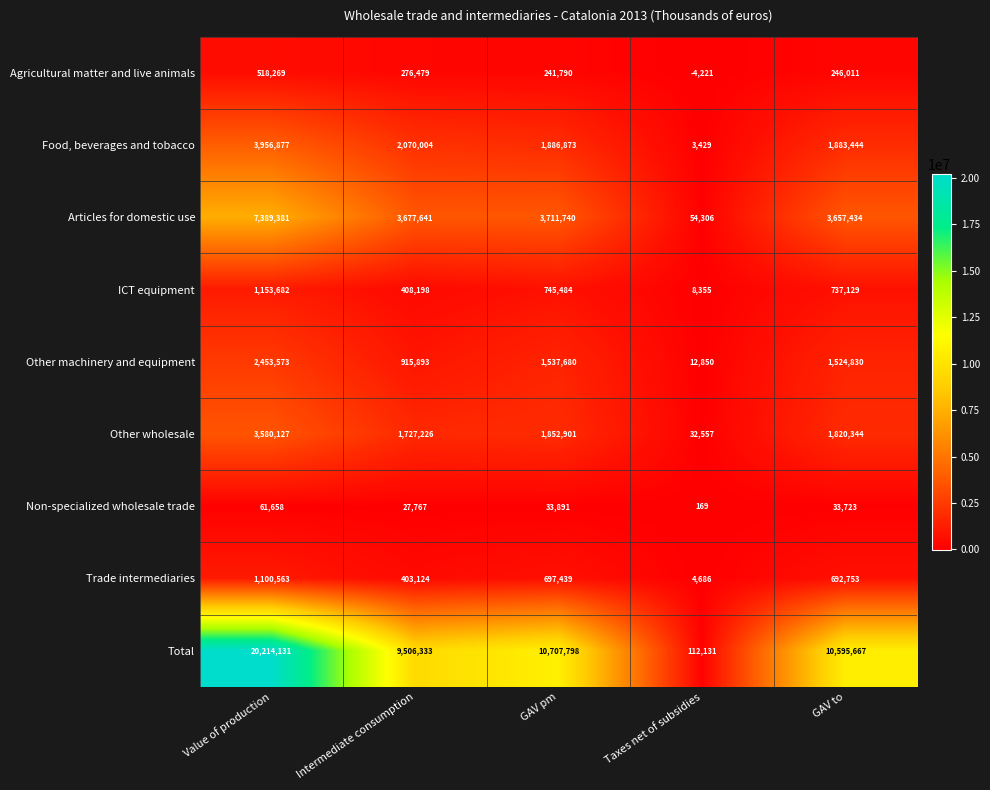

At which label is Food, beverages and tobacco closest to 1980153?

Intermediate consumption